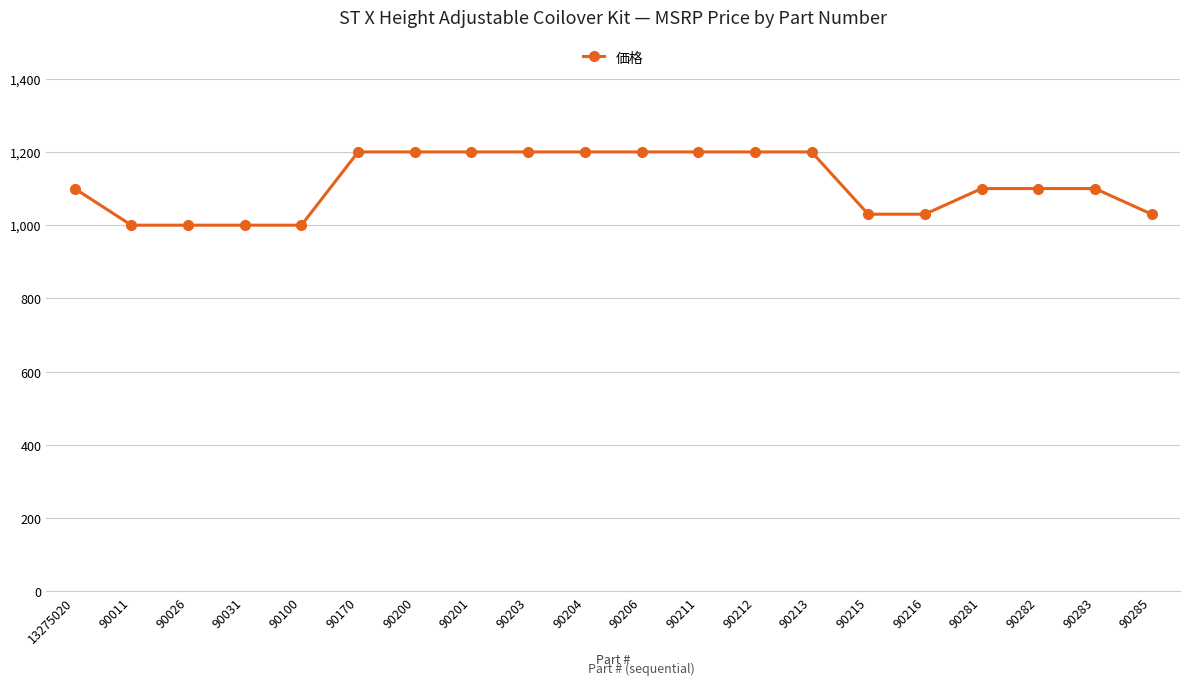

What is the maximum value shown in the chart?

1200.0